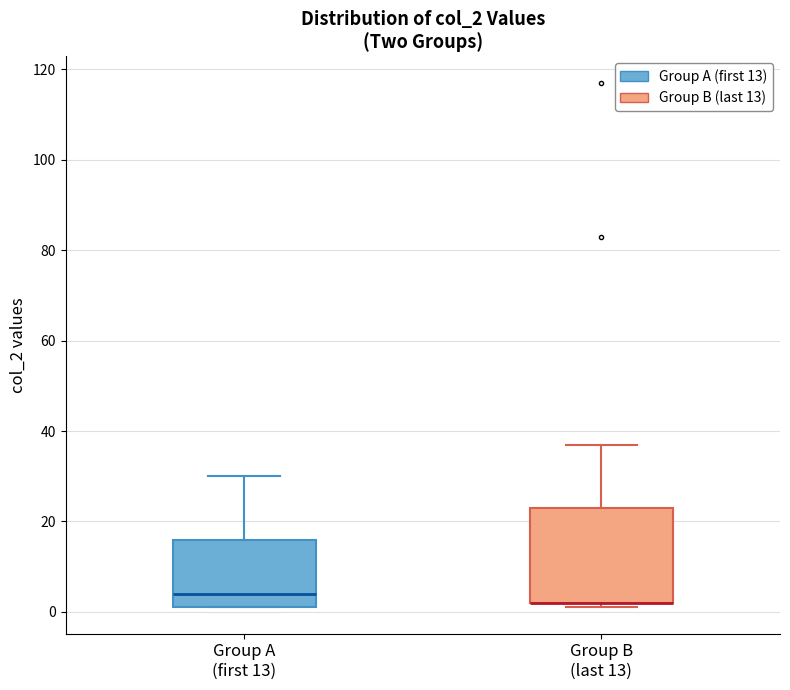

Comparing the boxes themselves (not the whiskers), which one is the tallest?

Group B (last 13)